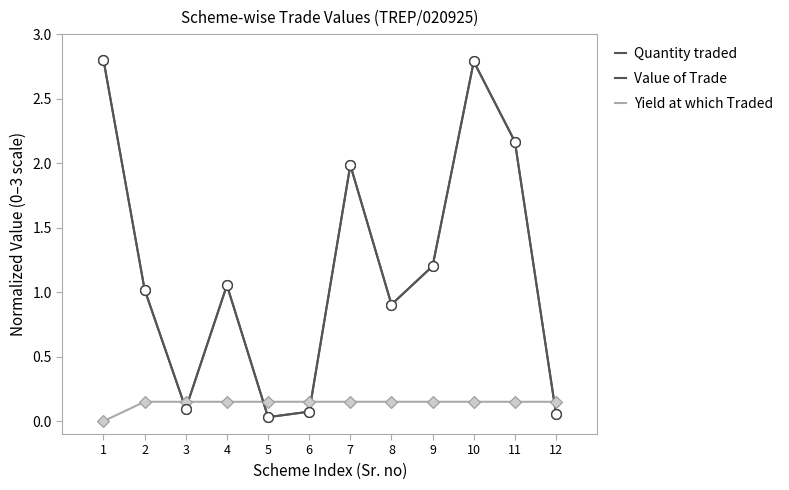

How many lines are shown in the chart?

3